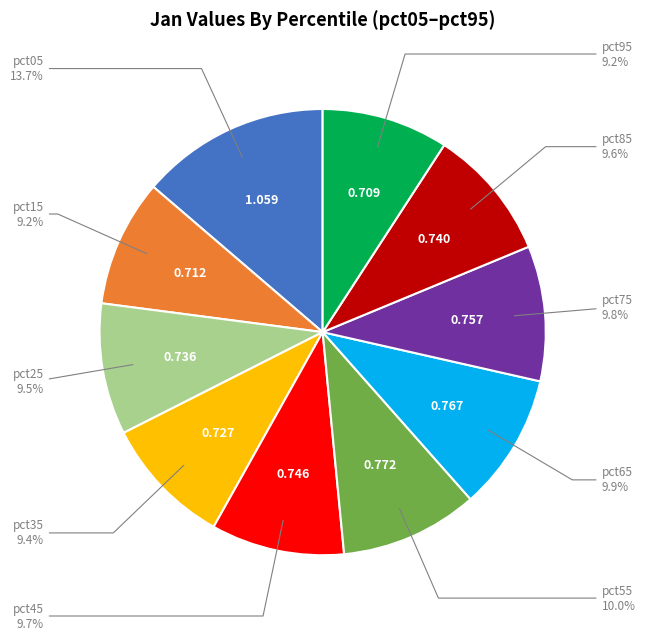

How many segments does this pie chart have?

10